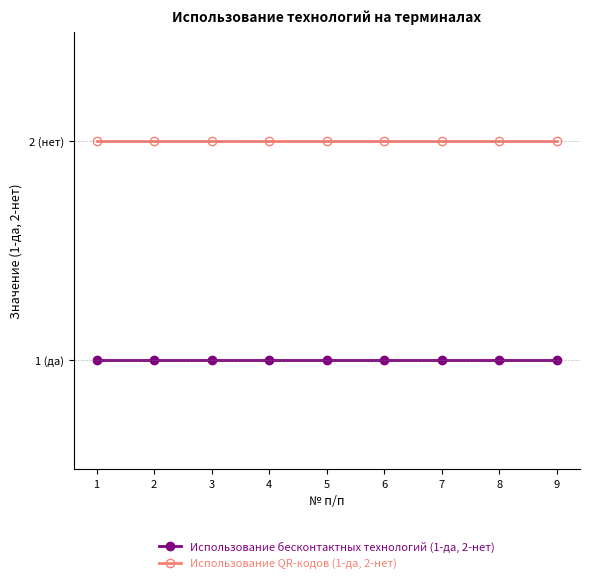

What is the maximum value for Использование QR-кодов (1-да, 2-нет)?

2